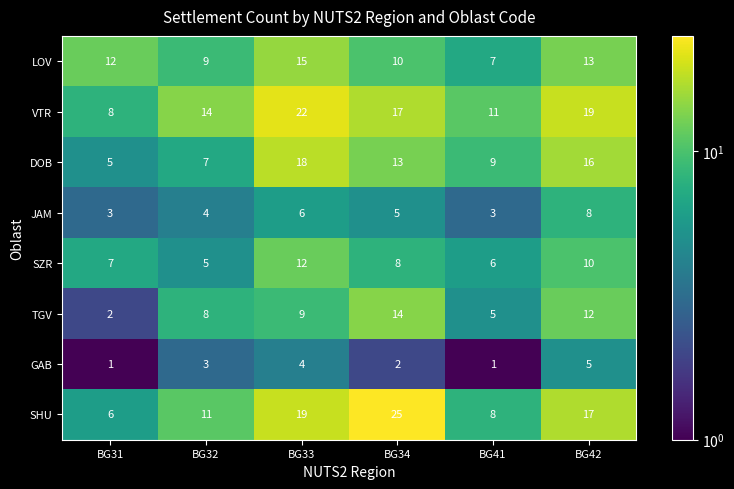

Count the number of categories in the chart.

6